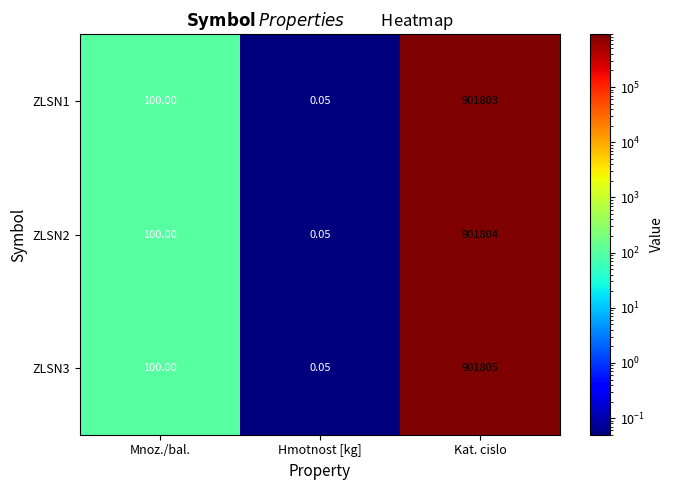

Rank the categories by ZLSN2 value from highest to lowest.

Kat. cislo, Mnoz./bal., Hmotnost [kg]